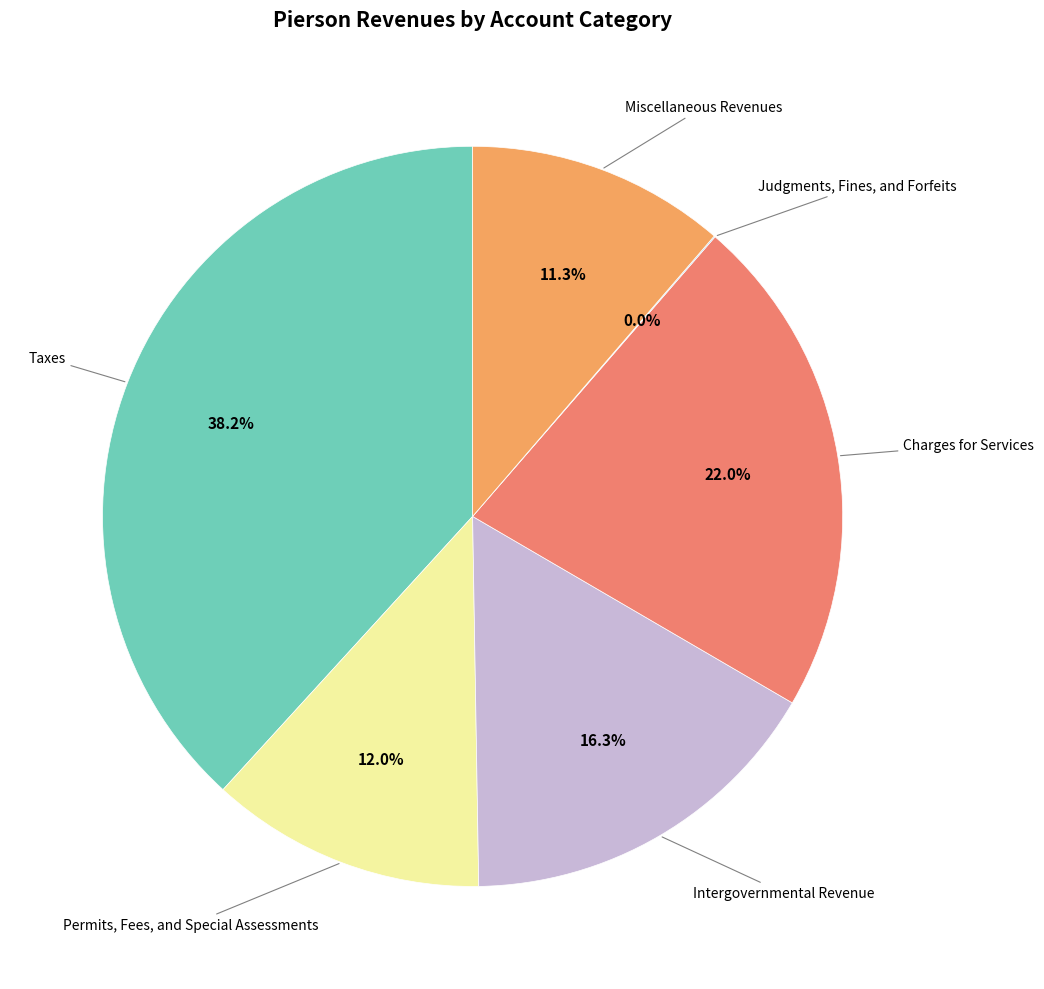

To the nearest percent, what is the average slice percentage?

17%